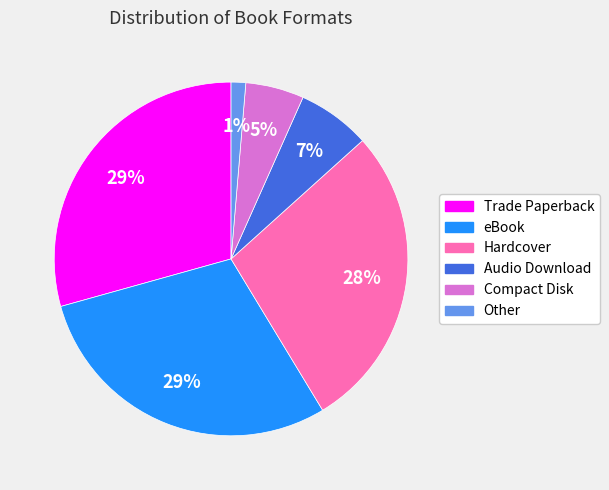

Between Audio Download and eBook, which is larger?

eBook